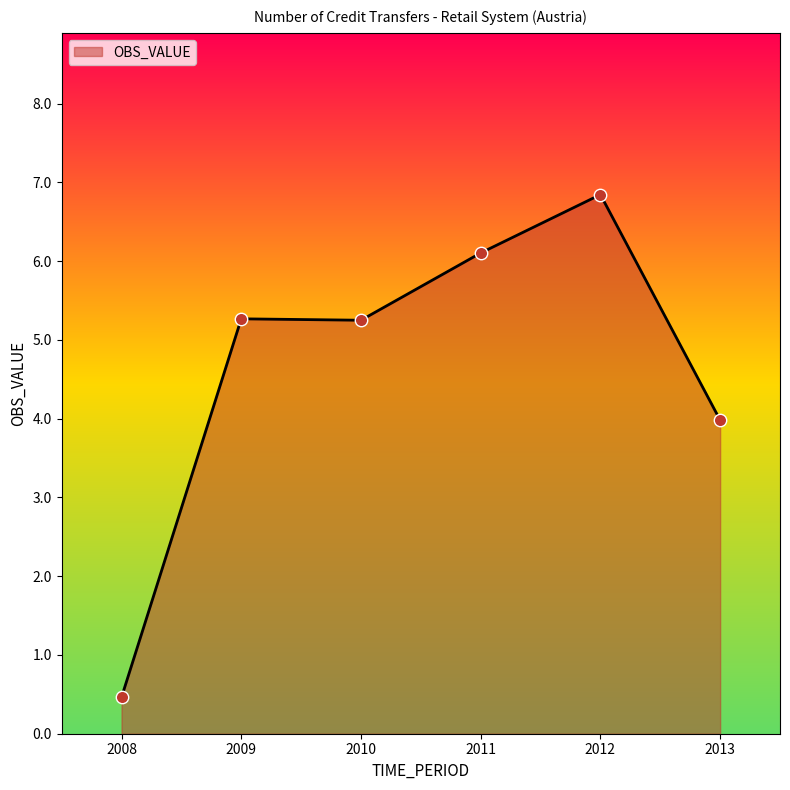

What is the change in value from 2012 to 2013?

-2.9